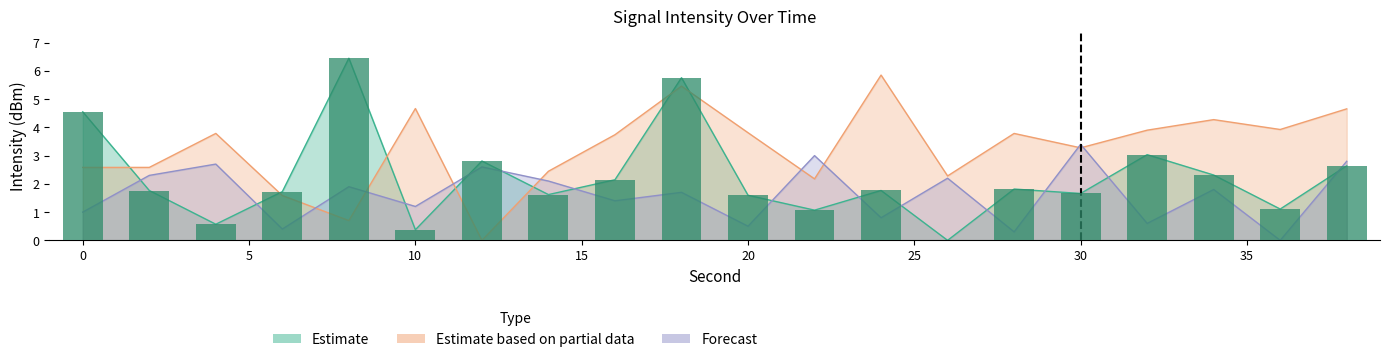

True or false: Forecast has a value of 3.0 at 26.

False